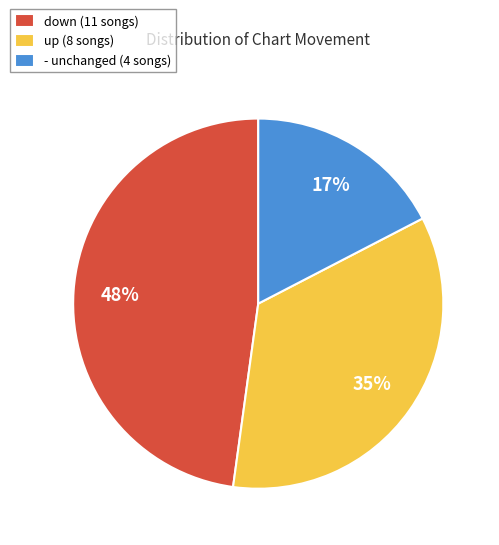

How many segments does this pie chart have?

3